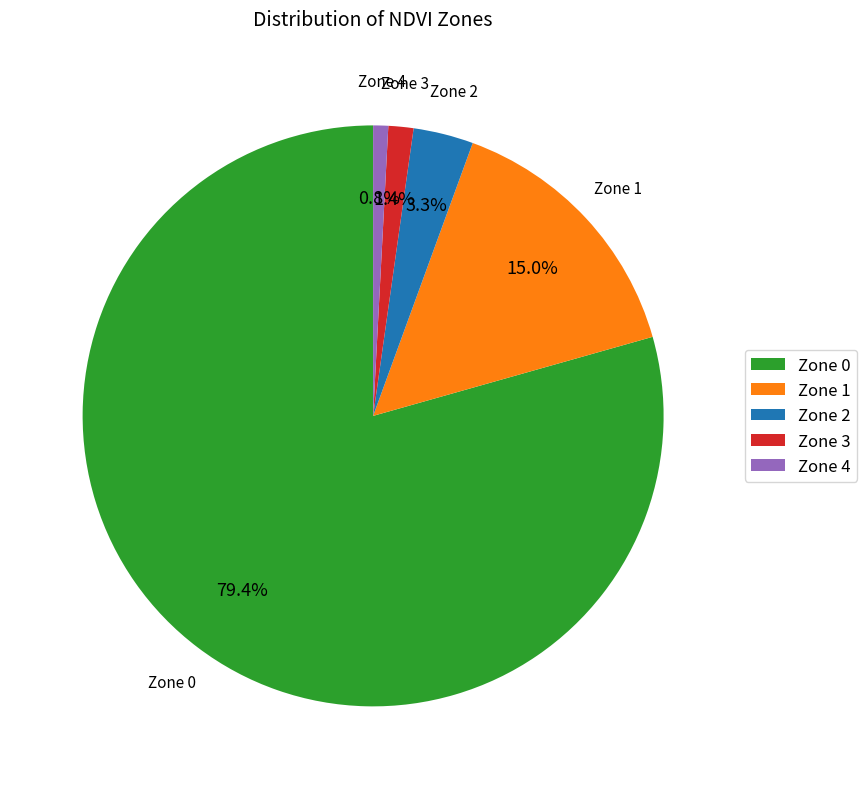

Does any single category account for the majority?

Yes